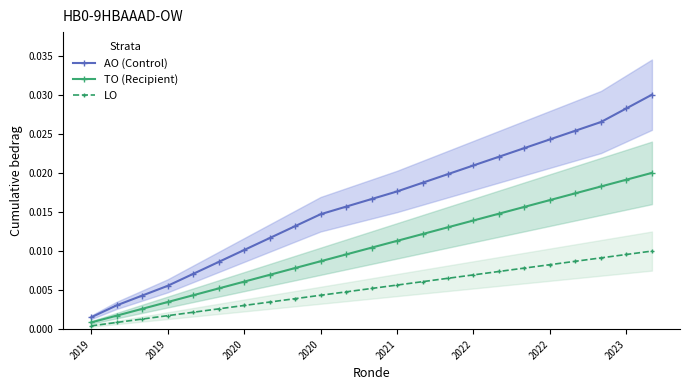

Which series has the largest range (max minus min)?

AO (Control)